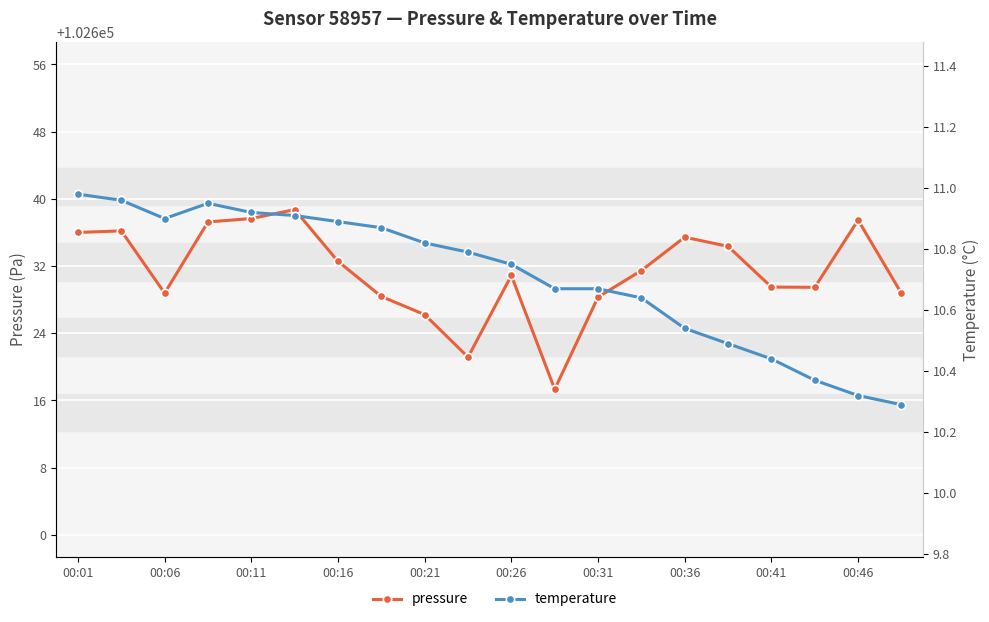

Is it true that temperature equals 18.6 at 00:31?

False